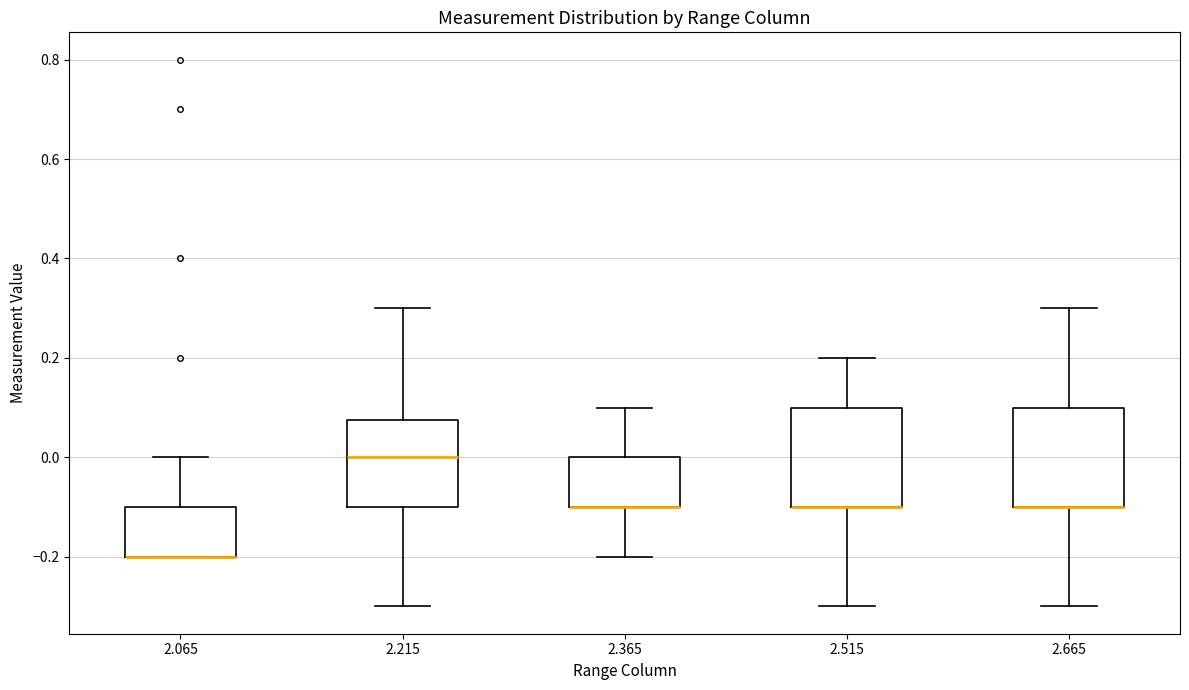

Where does the lower whisker of the box at x = 2.515 end on the y-axis? The values are not printed on the chart, so give them approximately, as read against the axis.

-0.30